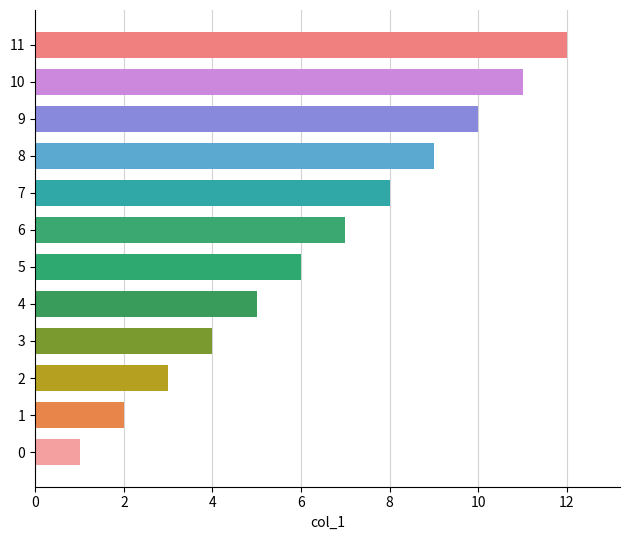

How many values are below 7?

6